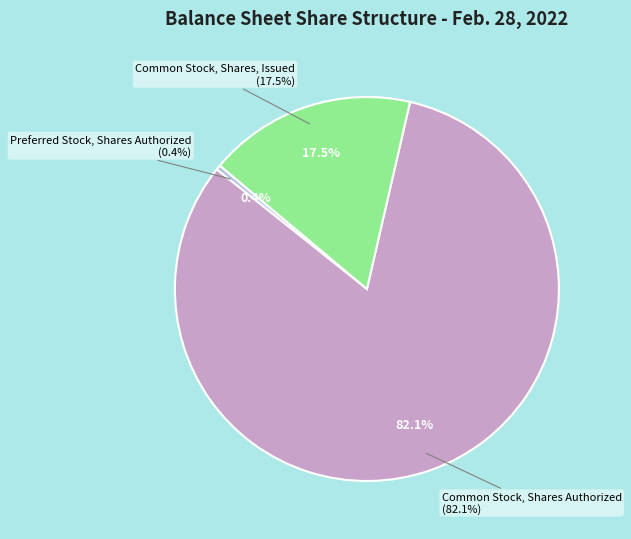

True or false: Preferred Stock, Shares Issued accounts for 0% of the total.

True